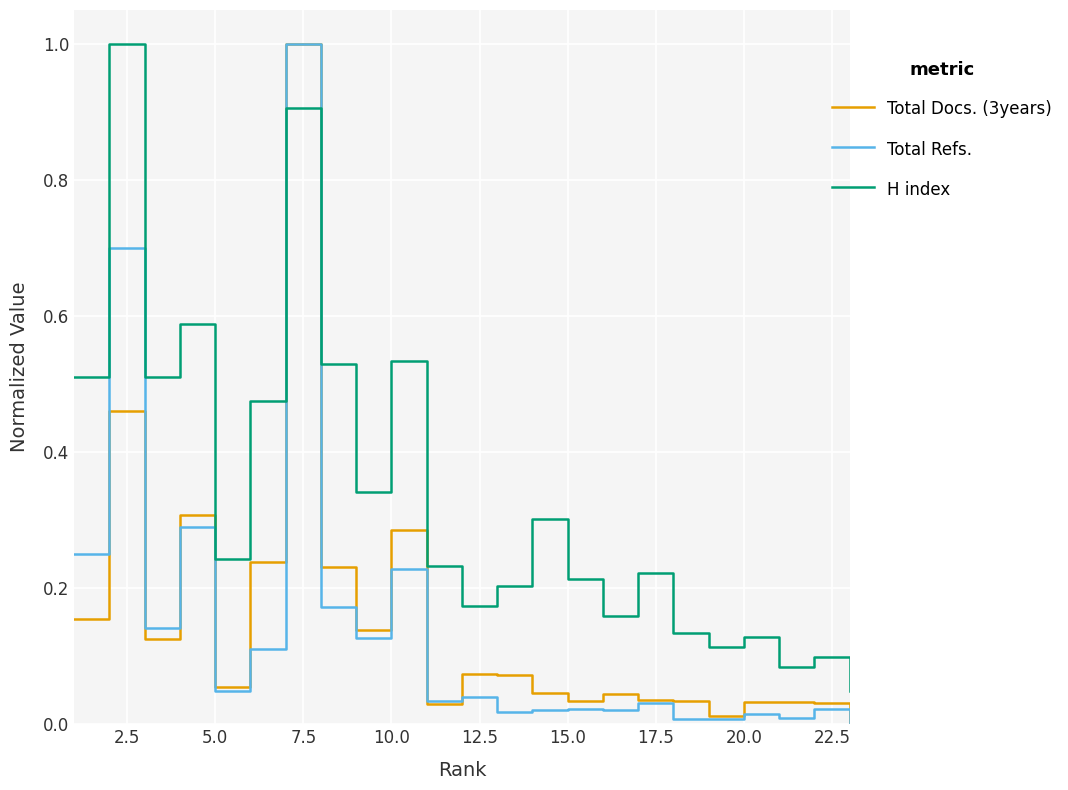

What is the sum of all Total Docs. (3years) values?

3.5